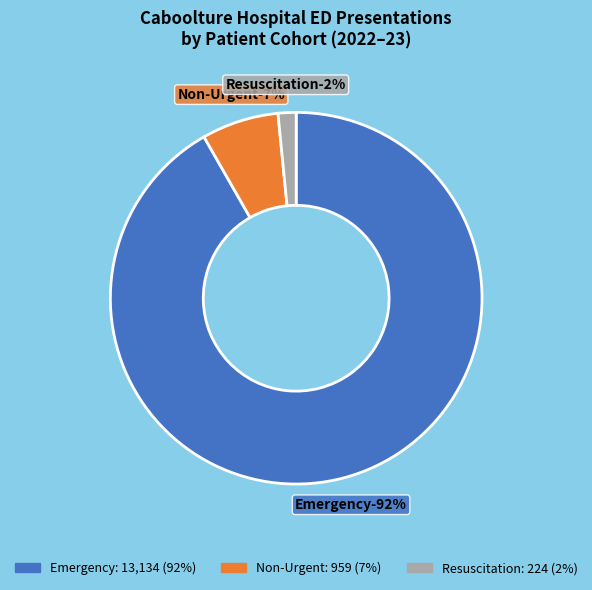

How much of the chart is everything except Urgent?

100.0%